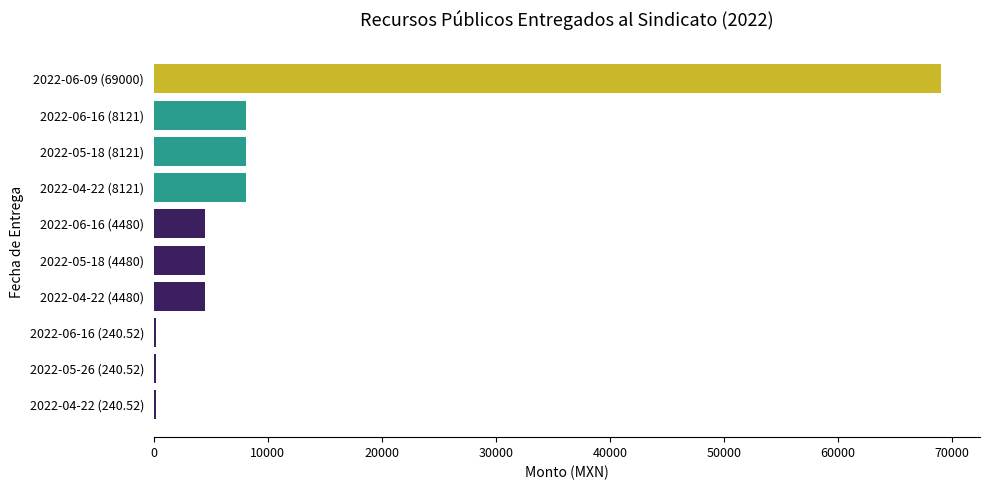

Reading bottom to top, what are all the values shown in this chart?

240.5	240.5	240.5	4480.0	4480.0	4480.0	8121.0	8121.0	8121.0	69000.0